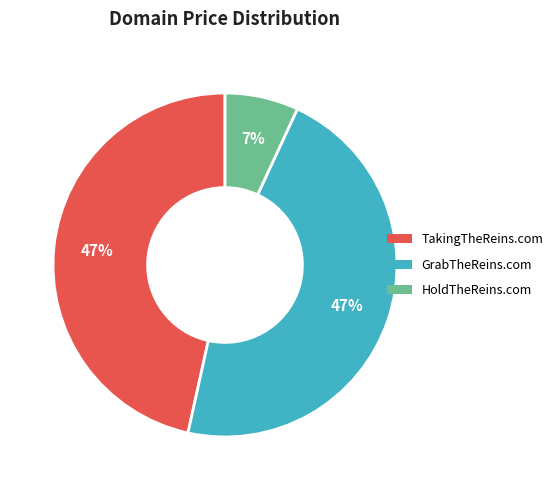

To the nearest percent, what is the difference between the HoldTheReins.com and GrabTheReins.com slice percentages?

40%